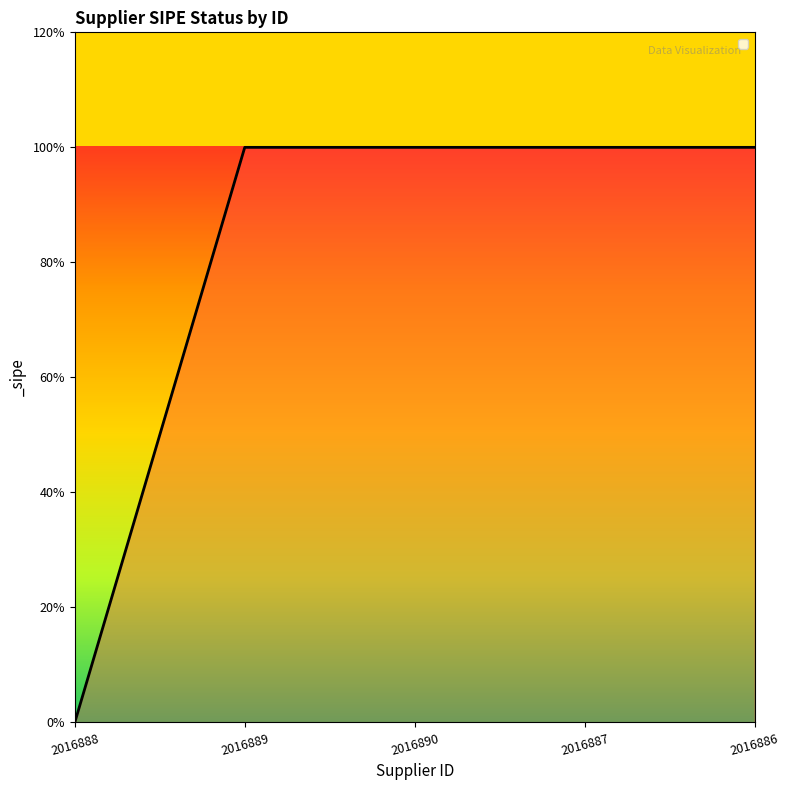

What position from the right is 2016887?

2